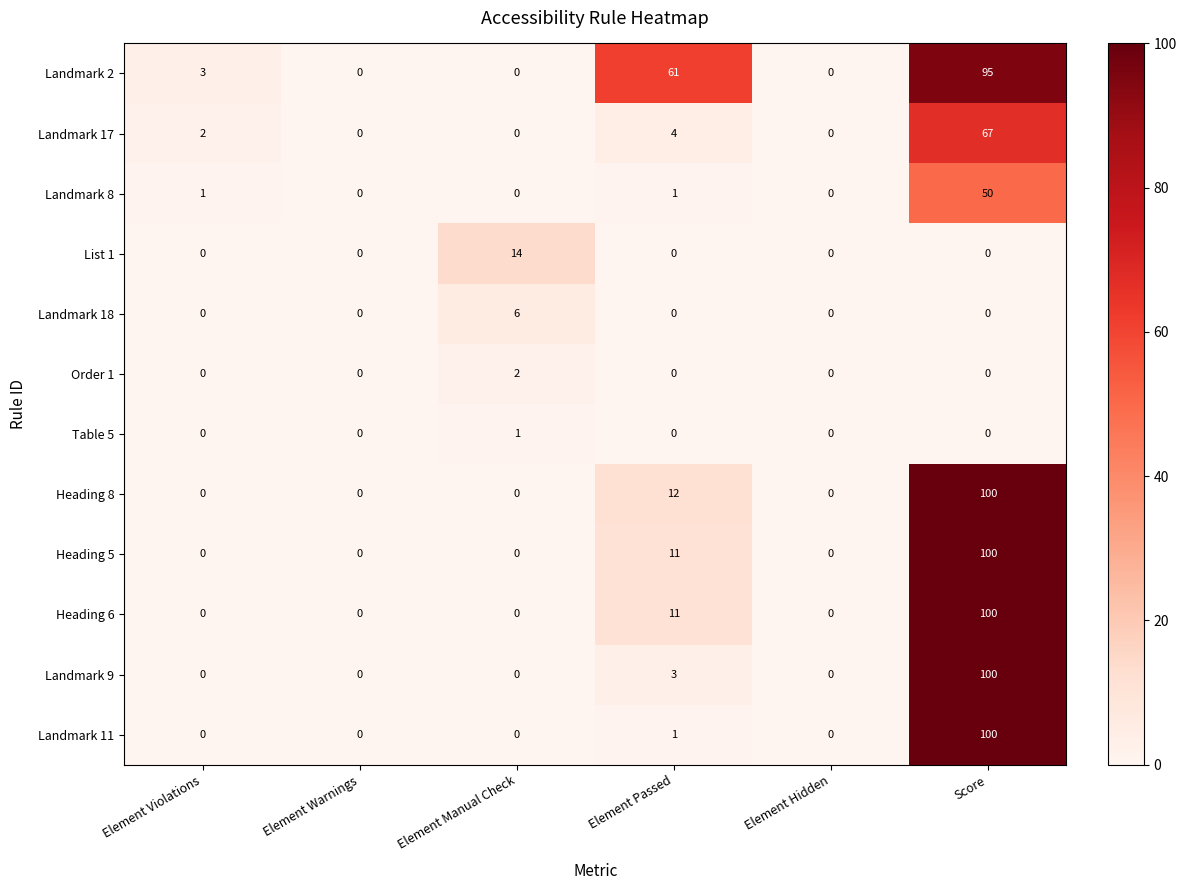

Count the number of data series in this chart.

12